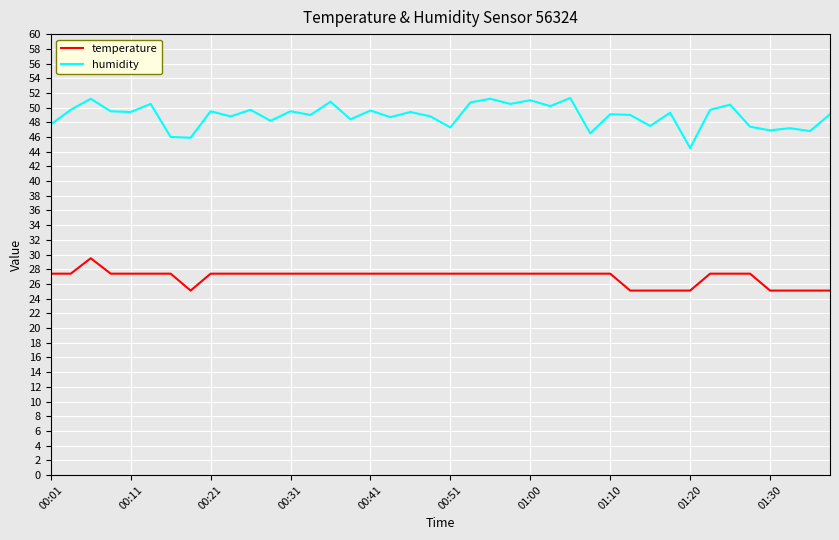

Which series has the widest spread of values?

humidity